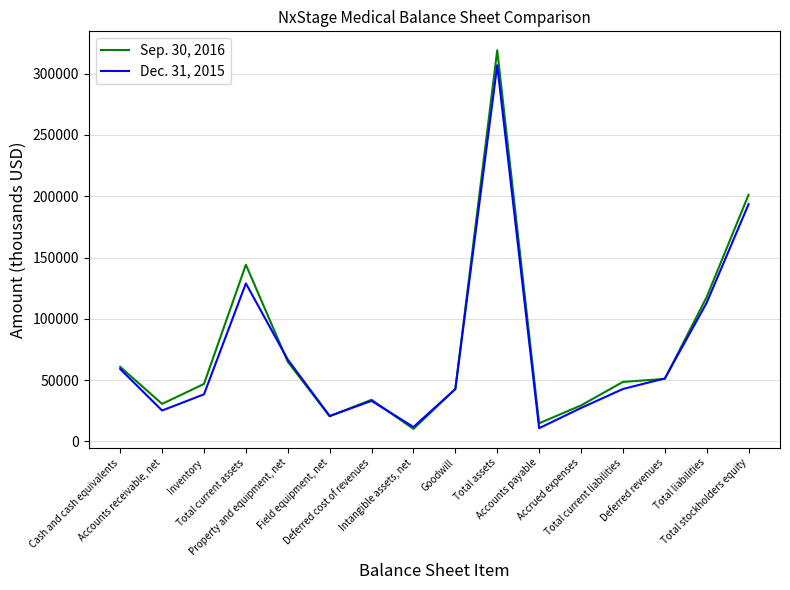

Where does the Dec. 31, 2015 series first go above 42742?

Cash and cash equivalents